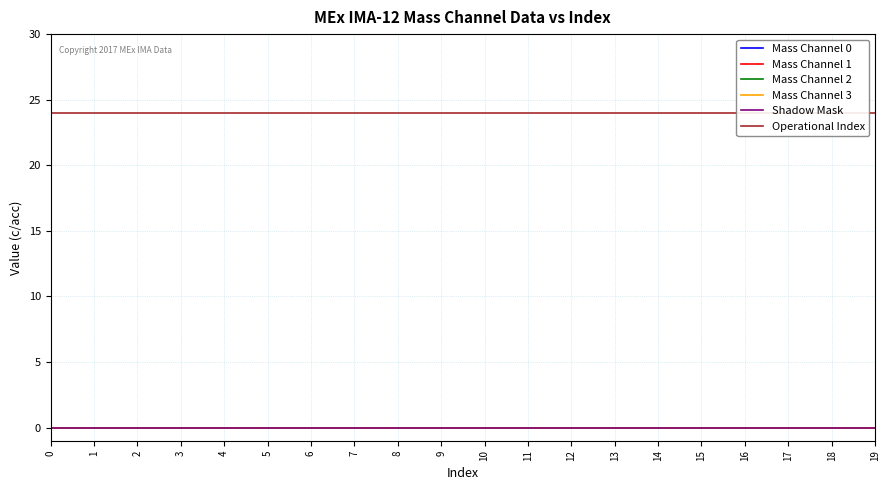

What is the value of the Operational Index point at the 2nd from the left?

24